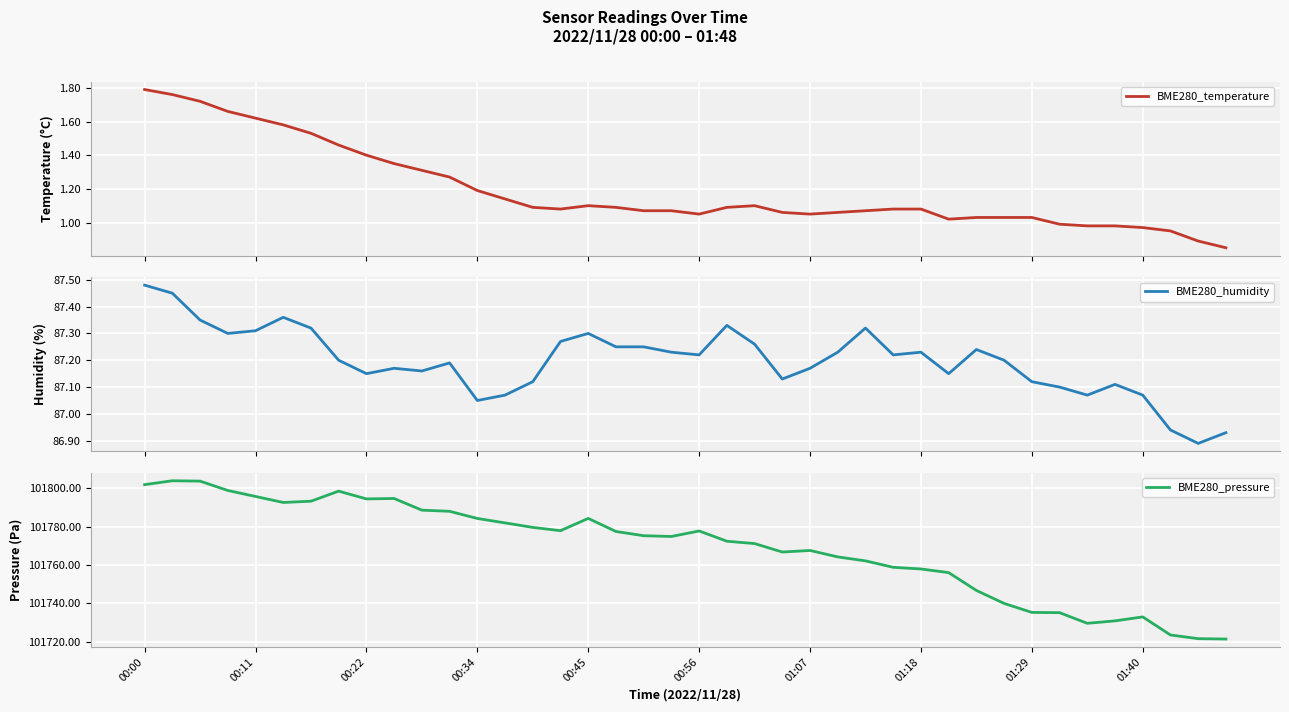

At how many categories does at least one series exceed 11443?

40